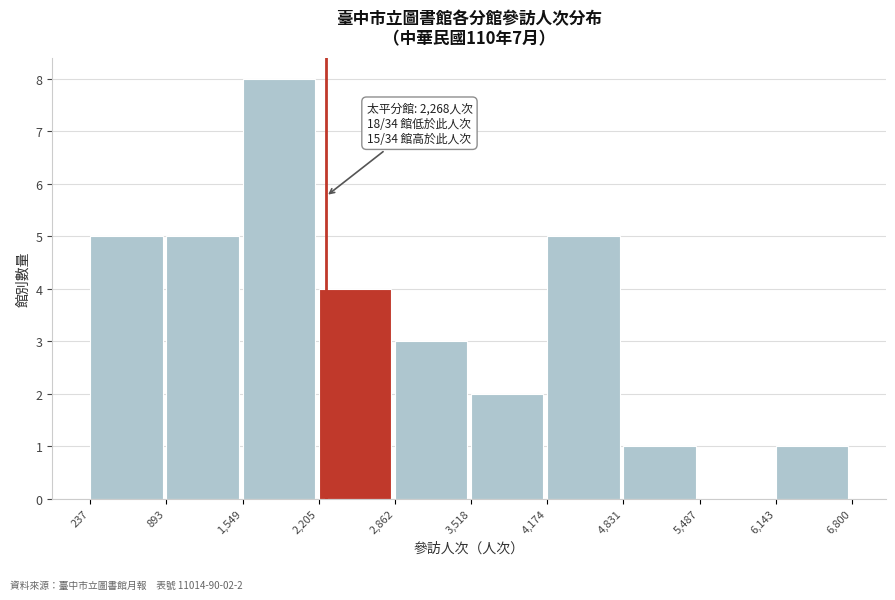

Which range on the x-axis has the tallest bar?

1,549 to 2,205